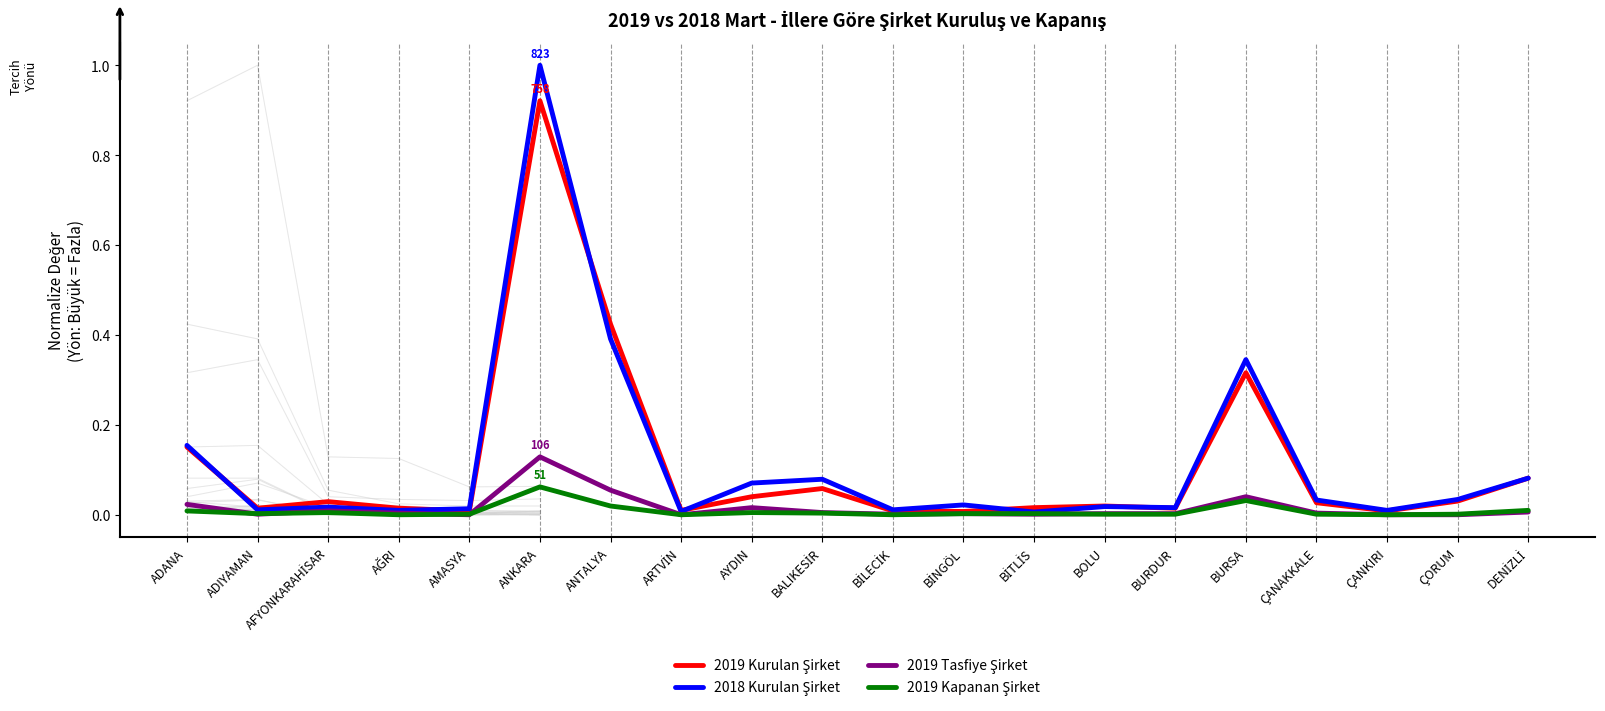

The 2019 Tasfiye Şirket series shows 0.0 at BİTLİS. True or false?

False